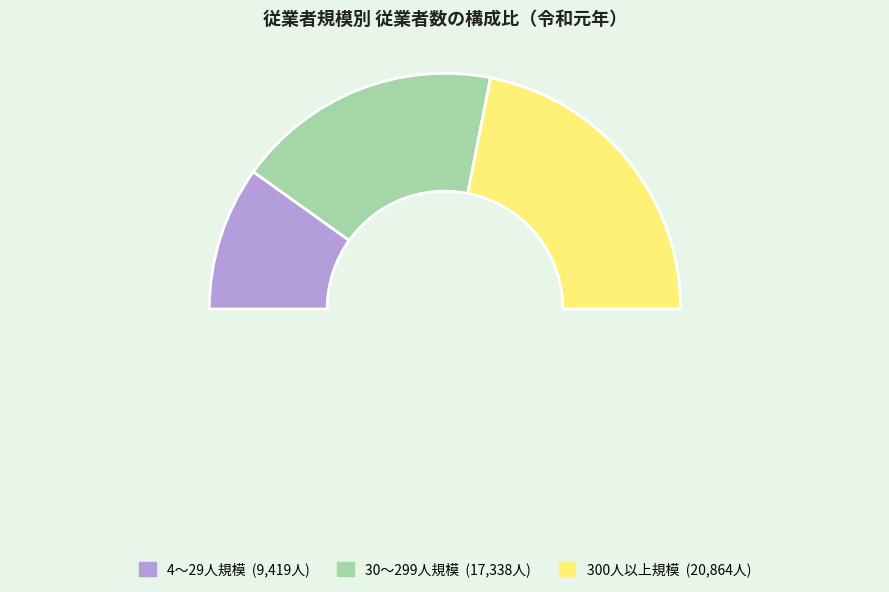

To the nearest percent, what percentage of the pie is 4～29人規模?

20%